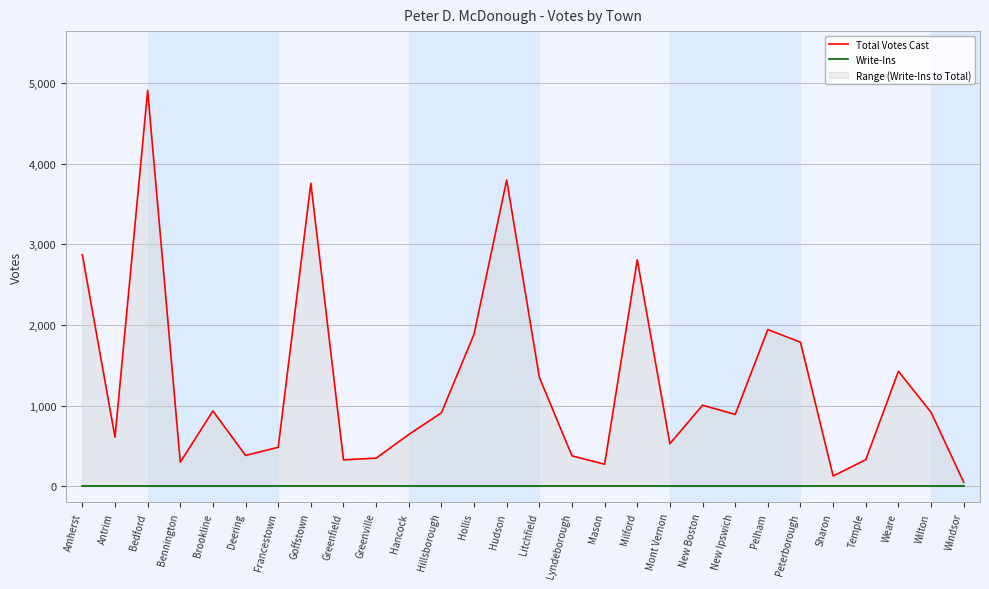

Which series has the largest total across all categories?

Total Votes Cast